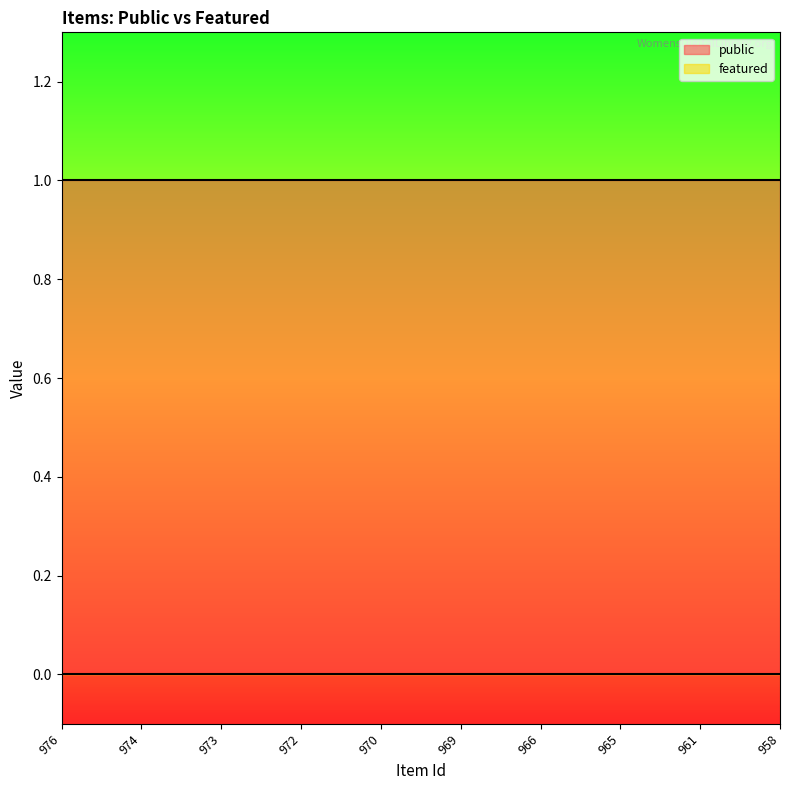

True or false: featured and public intersect in this chart.

False